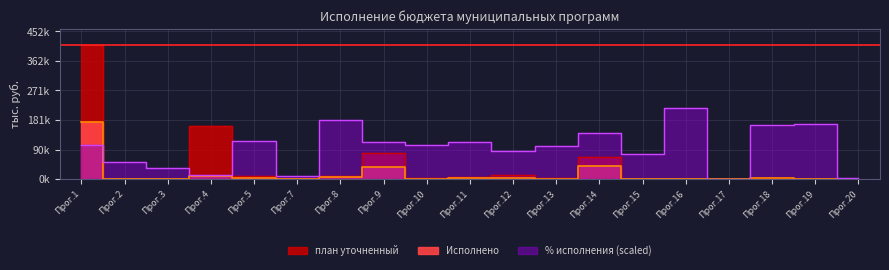

What is the spread (max minus min) of values at Прог.20?

2343.3